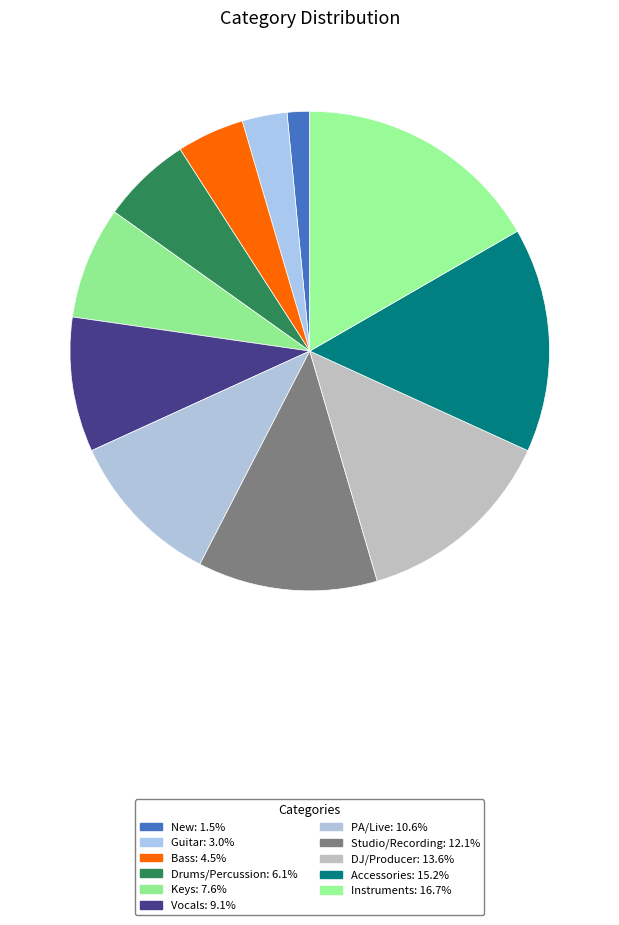

To the nearest percent, what percentage of the pie is Vocals?

9%